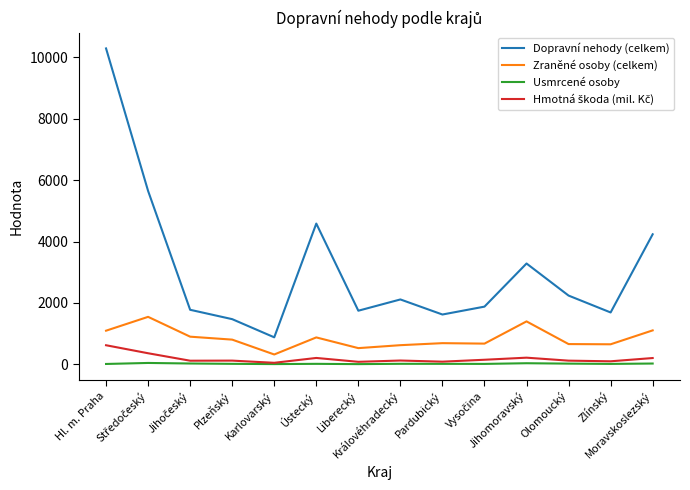

Which series has the largest total across all categories?

Dopravní nehody (celkem)